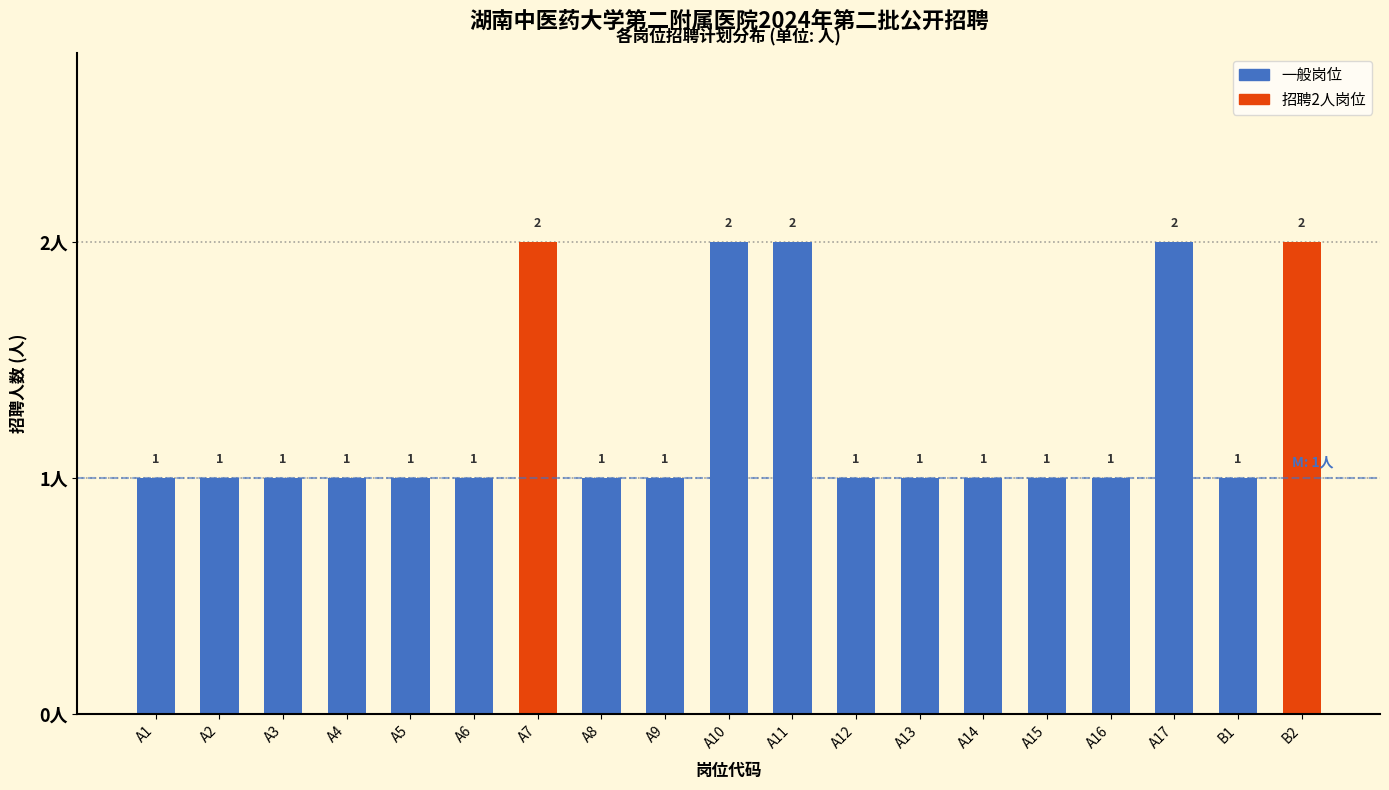

Reading left to right, transcribe all the data shown in this chart.

1	1	1	1	1	1	2	1	1	2	2	1	1	1	1	1	2	1	2